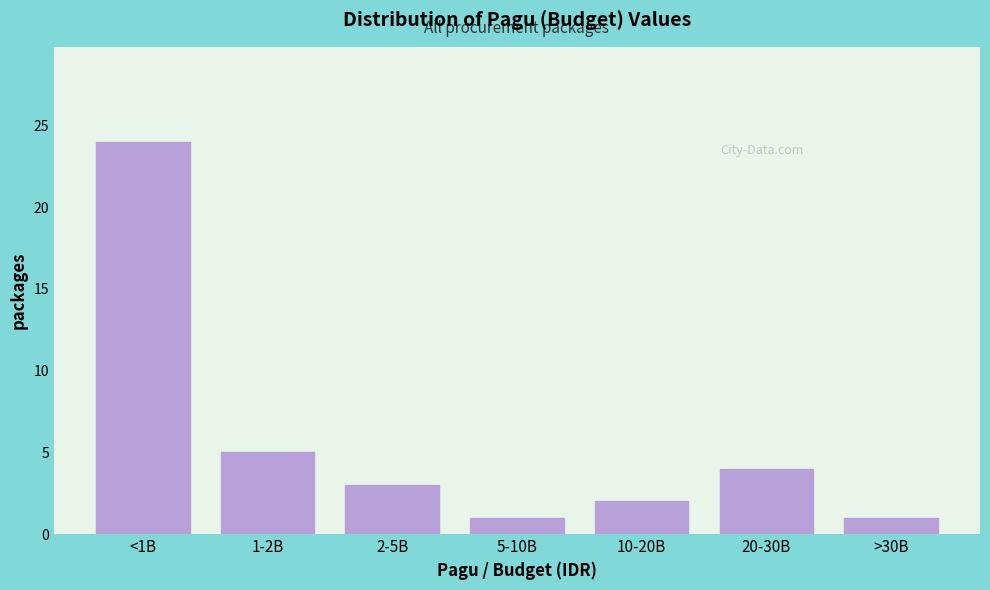

Reading left to right, extract all data points from this chart.

24	5	3	1	2	4	1